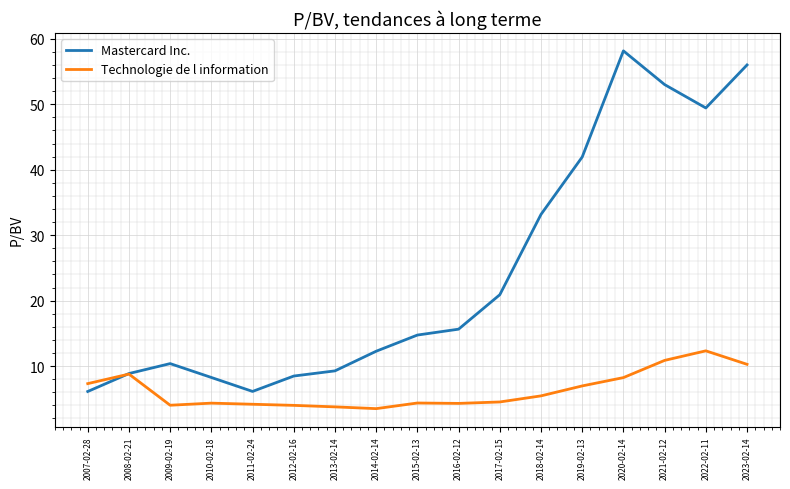

At which label does Mastercard Inc. first exceed 14?

2015-02-13